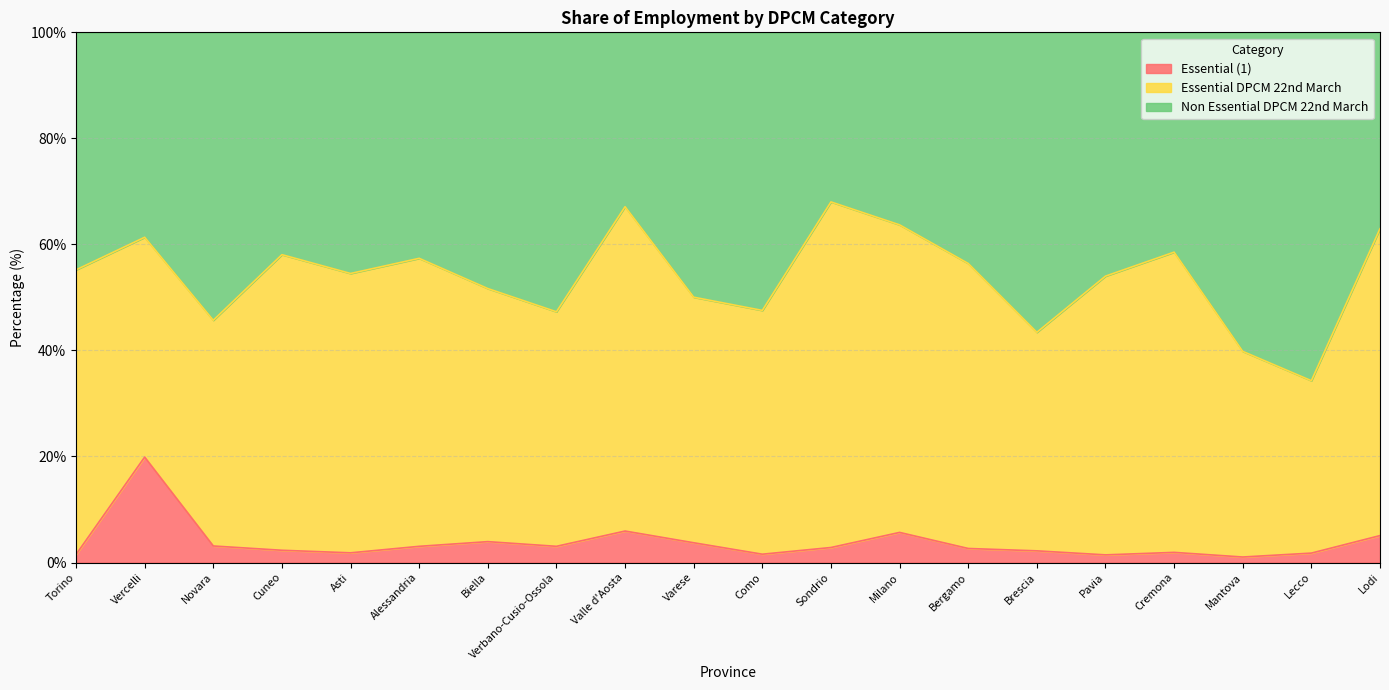

In Essential (1), how many points are lower than both neighbors (excluding endpoints)?

5